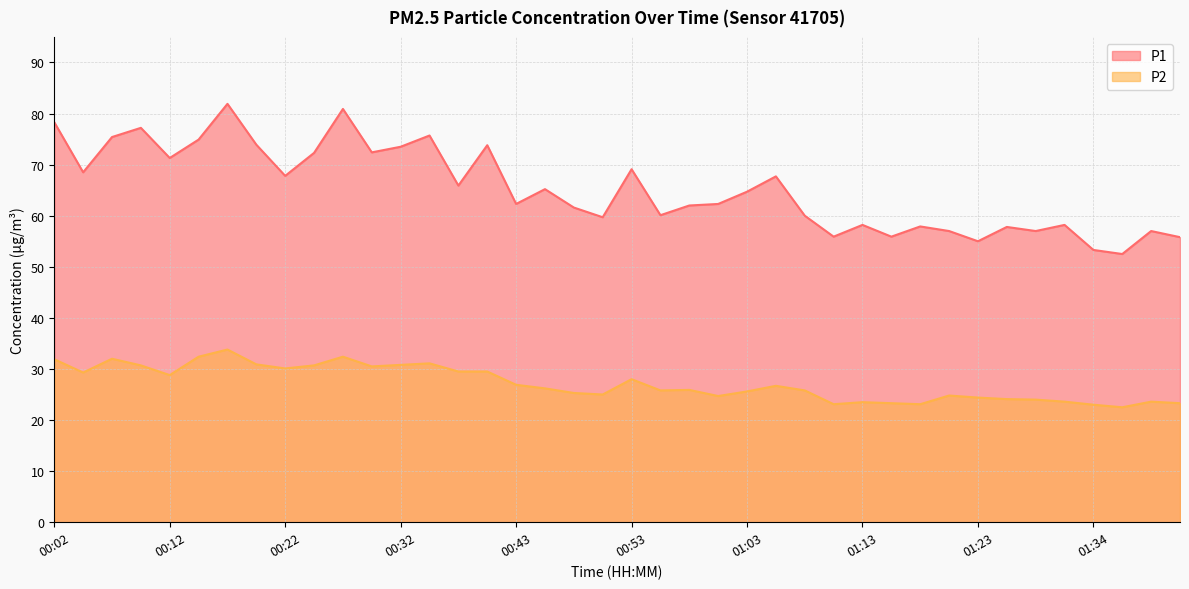

What is the spread (max minus min) of values at 00:32?

42.7